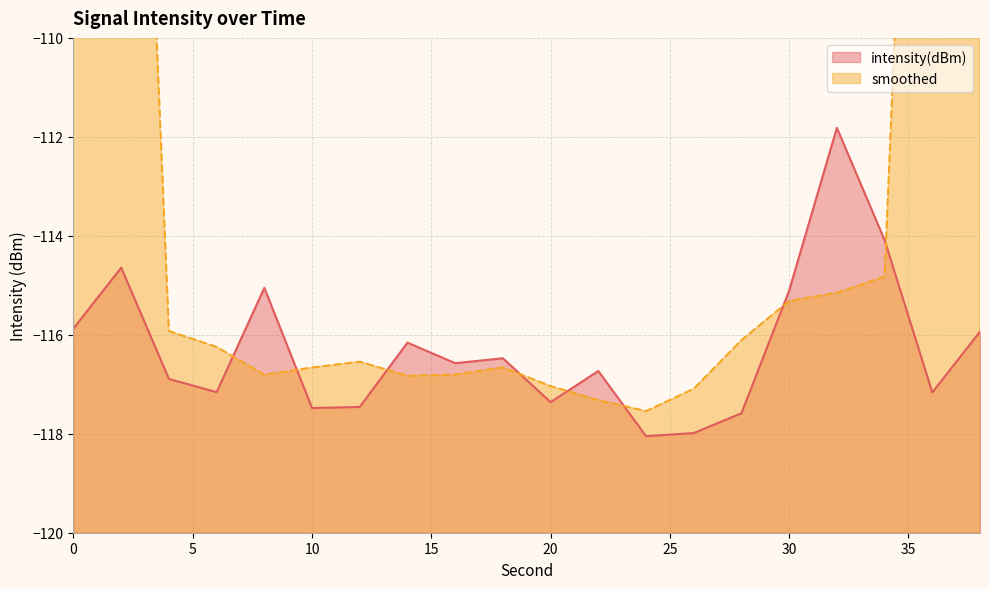

At which category does the data reach its first local peak?

2